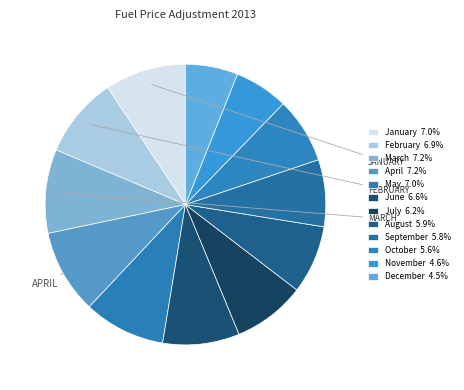

How many segments does this pie chart have?

12